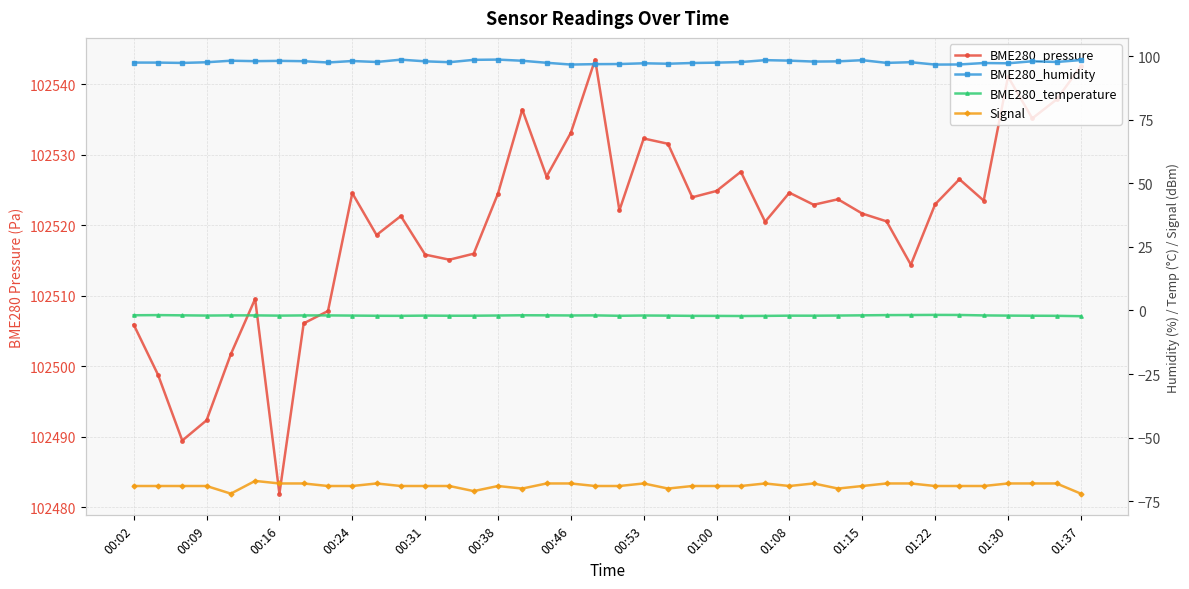

Which series has the widest spread of values?

BME280_pressure